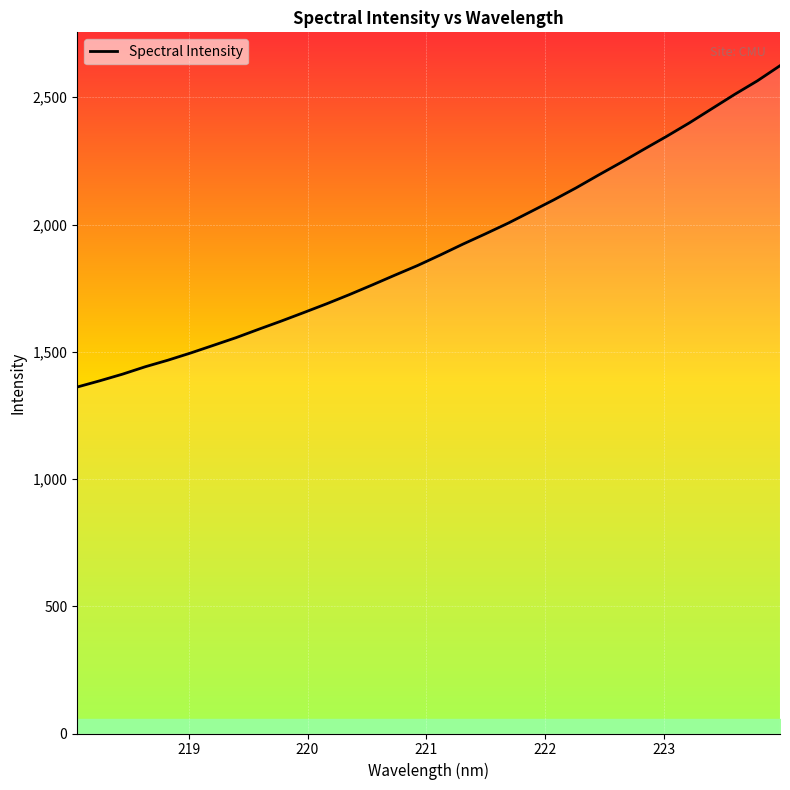

Count the number of data series in this chart.

1